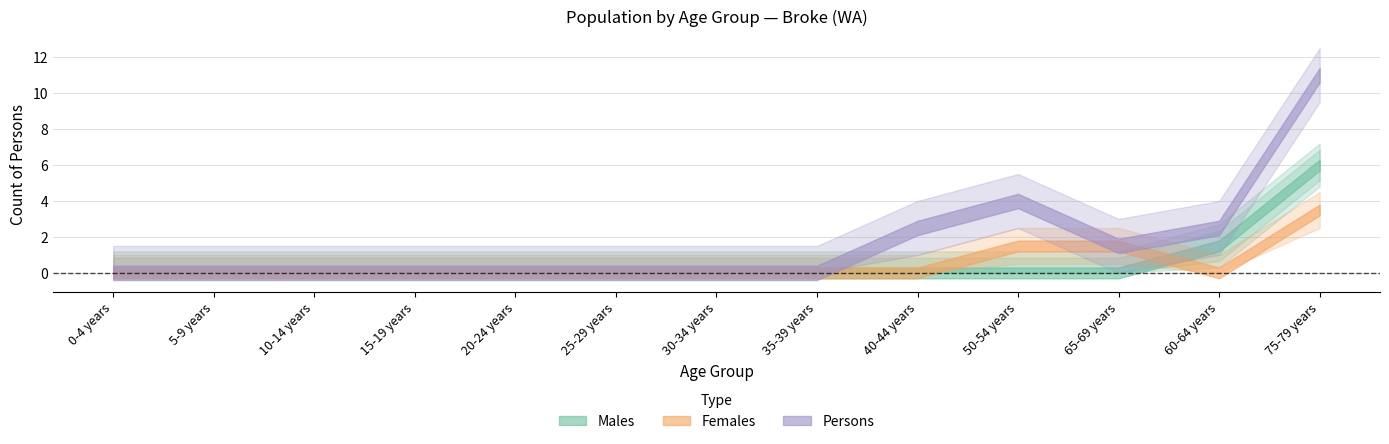

At 35-39 years, list the series in order from smallest to largest.

Males, Females, Persons